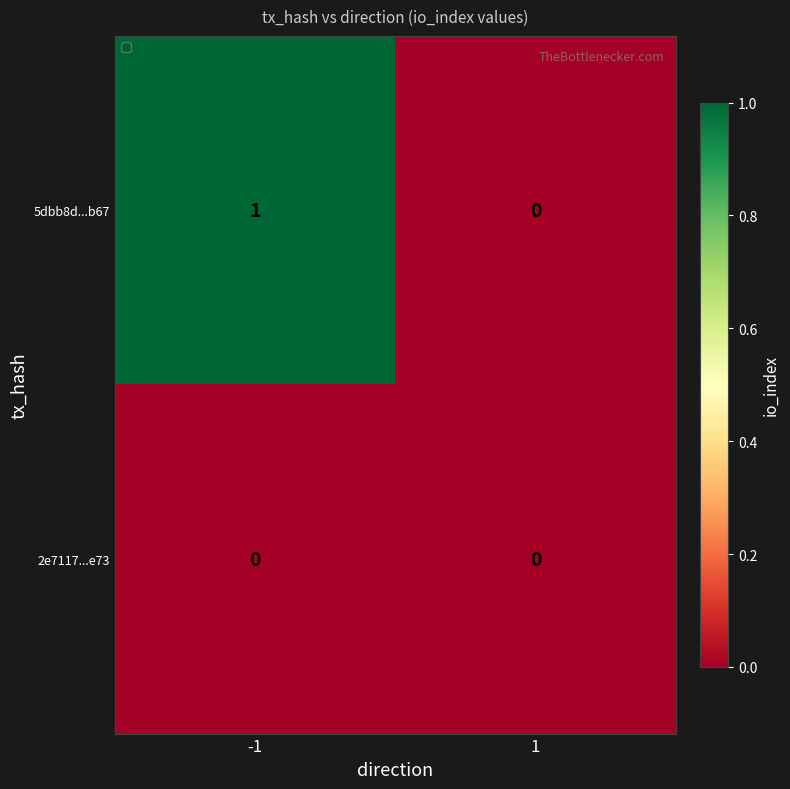

Which series has the largest range (max minus min)?

5dbb8d...b67